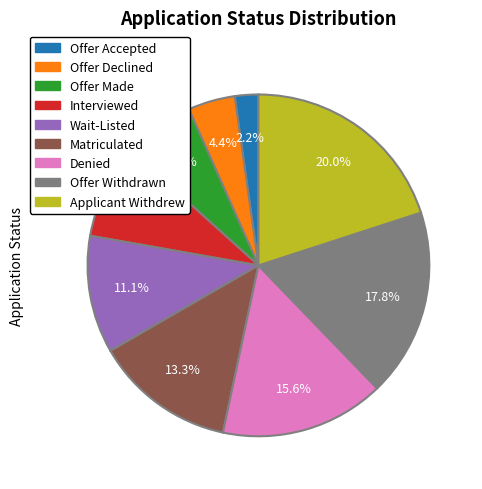

What percentage is the Applicant Withdrew slice, to the nearest percent?

20%